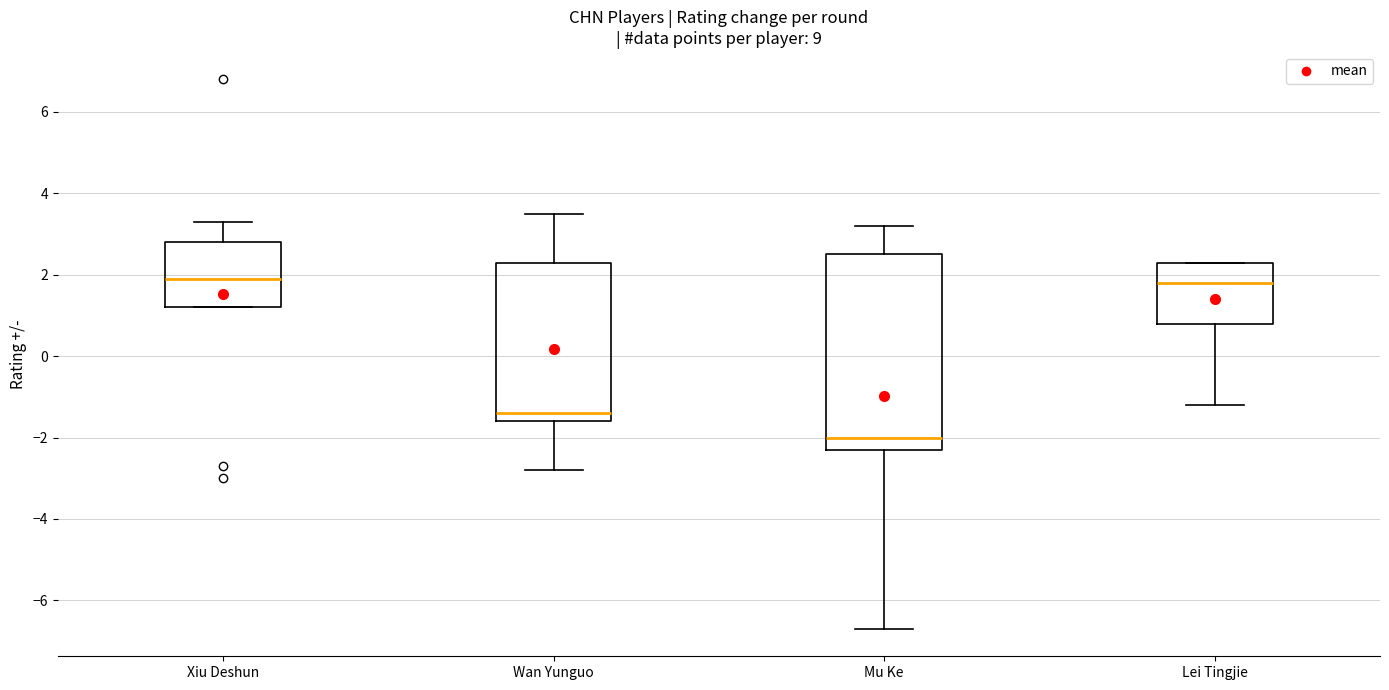

Reading left to right, read every box against the y-axis: the position of its median line, the range the box covers, and the ends of its whiskers. The values are not printed on the chart, so give them approximately, as read against the axis.

Xiu Deshun: median 2.0, box 1.2 to 2.8, whiskers 1.2 to 3.4
Wan Yunguo: median -1.4, box -1.6 to 2.4, whiskers -2.8 to 3.6
Mu Ke: median -2.0, box -2.2 to 2.6, whiskers -6.6 to 3.2
Lei Tingjie: median 1.8, box 0.8 to 2.4, whiskers -1.2 to 2.4